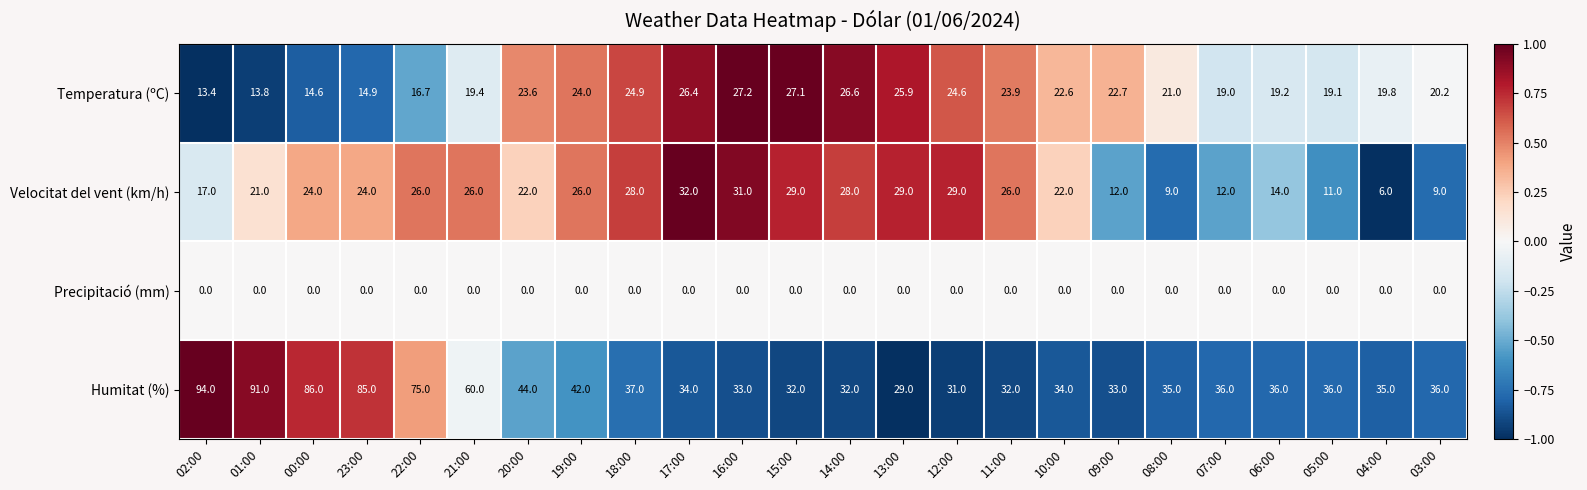

At which category is the sum across all series the highest?

01:00